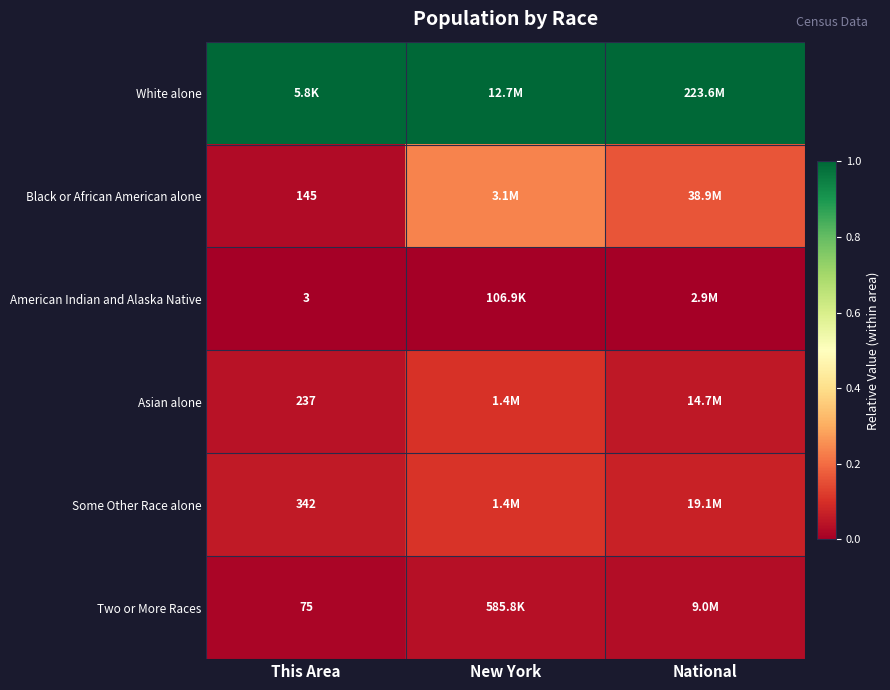

Which series has the largest range (max minus min)?

Black or African American alone